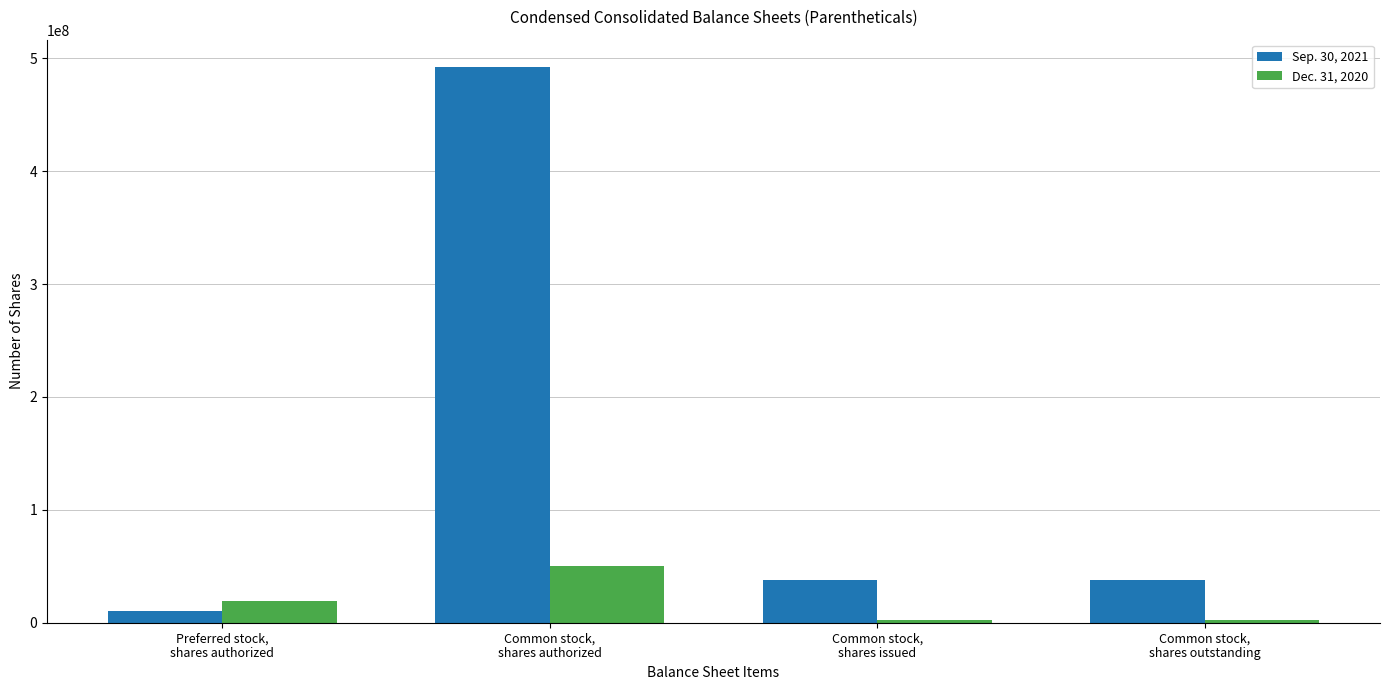

What is the label of the 2nd bar from the right?

Common stock,
shares issued